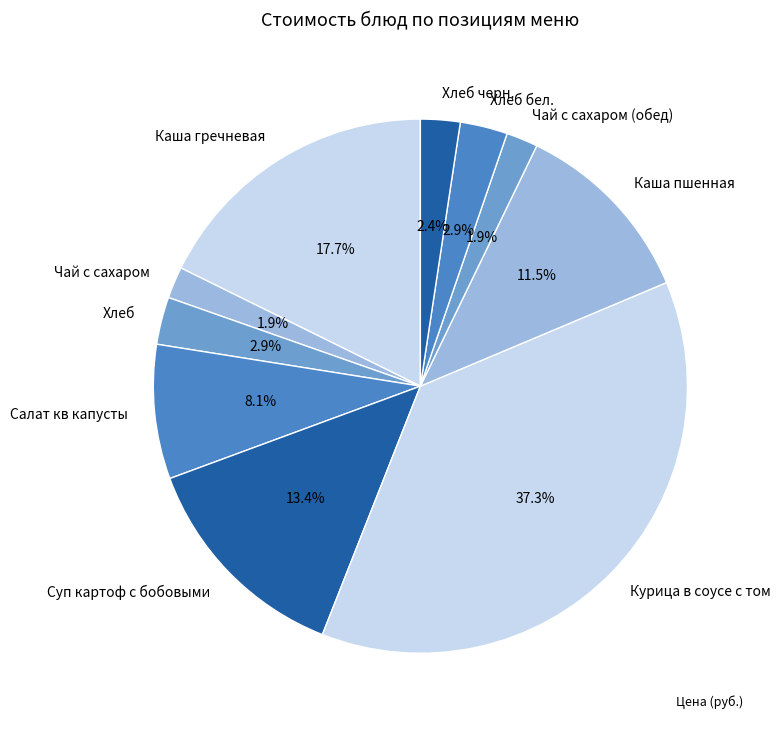

True or false: Салат кв капусты accounts for 20% of the total.

False